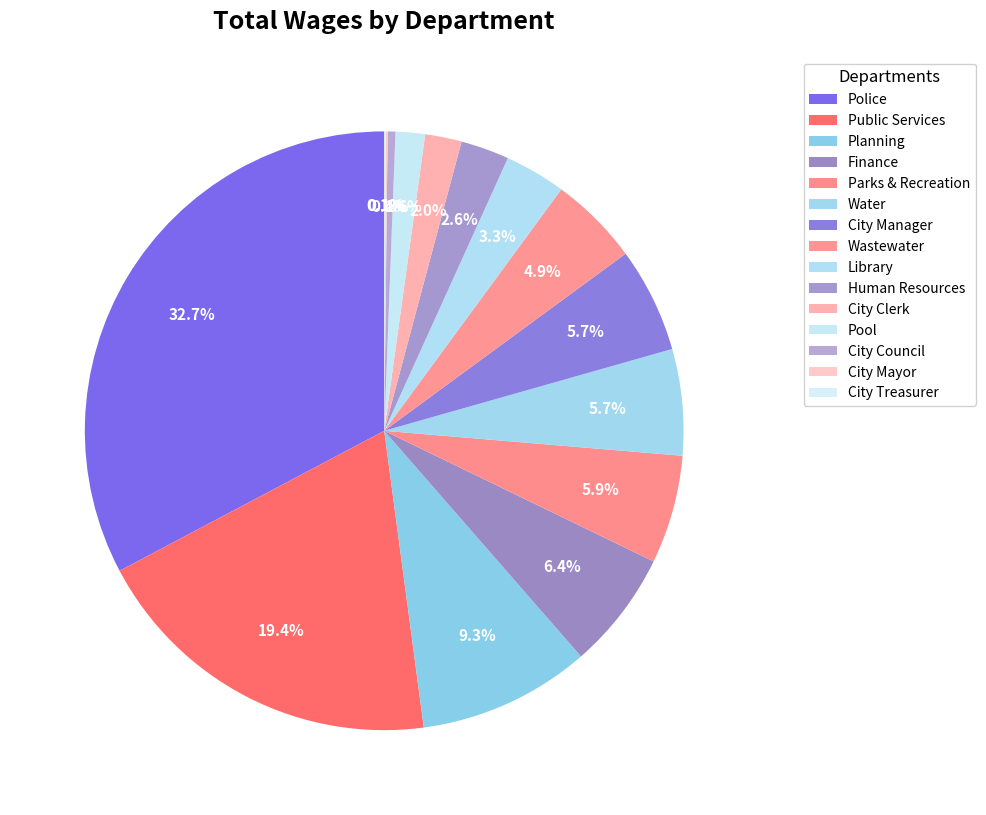

How many slices are in this pie chart?

15